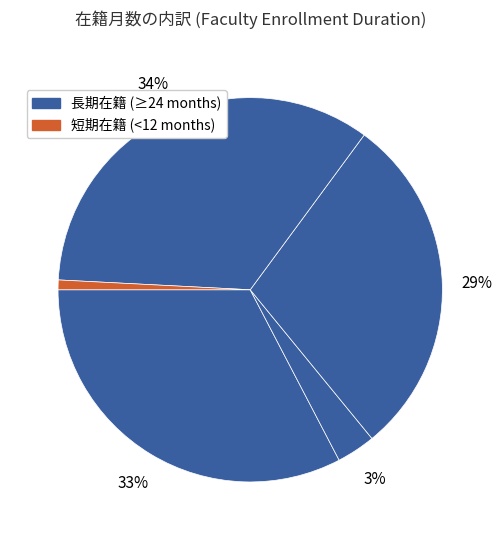

How many slices are in this pie chart?

5